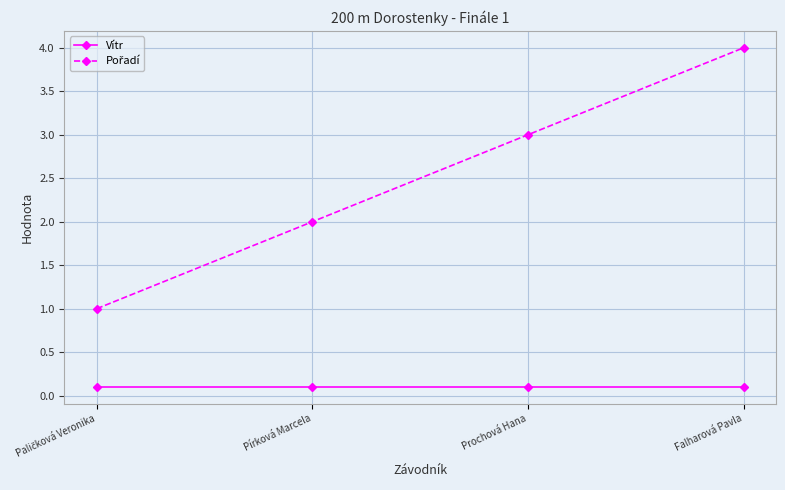

What is the spread (max minus min) of values at Falharová Pavla?

3.9